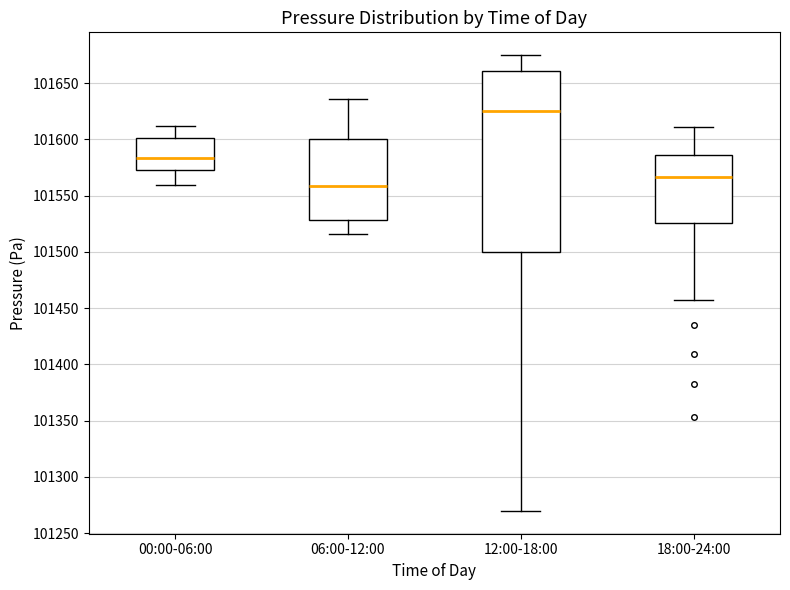

Reading left to right, read every box against the y-axis: the position of its median line, the range the box covers, and the ends of its whiskers. The values are not printed on the chart, so give them approximately, as read against the axis.

00:00-06:00: median 101585, box 101575 to 101600, whiskers 101560 to 101610
06:00-12:00: median 101560, box 101530 to 101600, whiskers 101515 to 101635
12:00-18:00: median 101625, box 101500 to 101660, whiskers 101270 to 101675
18:00-24:00: median 101565, box 101525 to 101585, whiskers 101460 to 101610